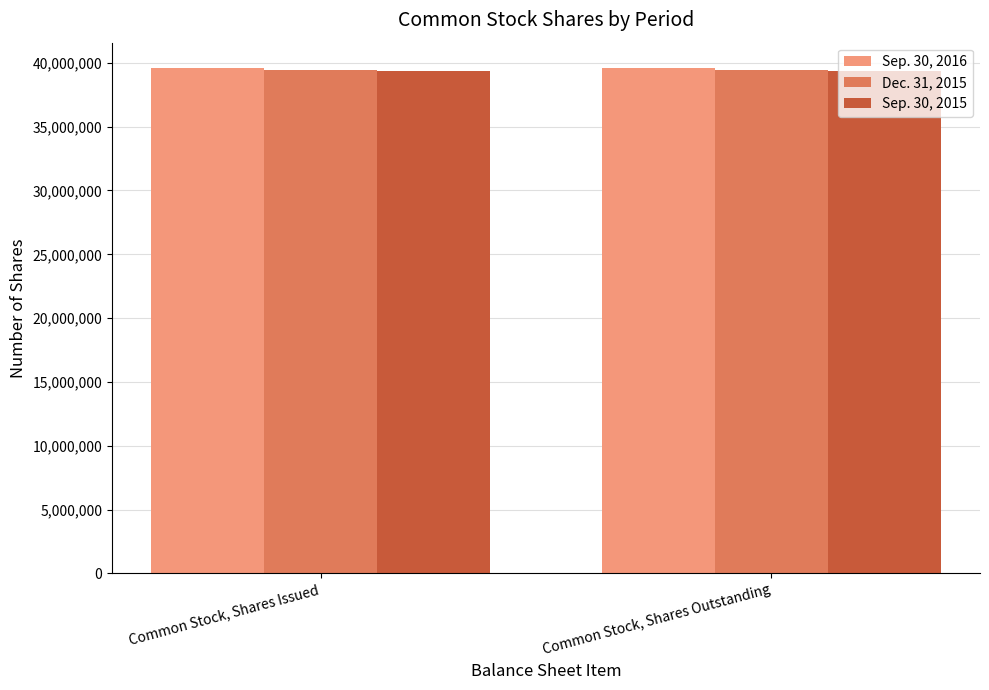

At Common Stock, Shares Outstanding, list the series in order from largest to smallest.

Sep. 30, 2016, Dec. 31, 2015, Sep. 30, 2015